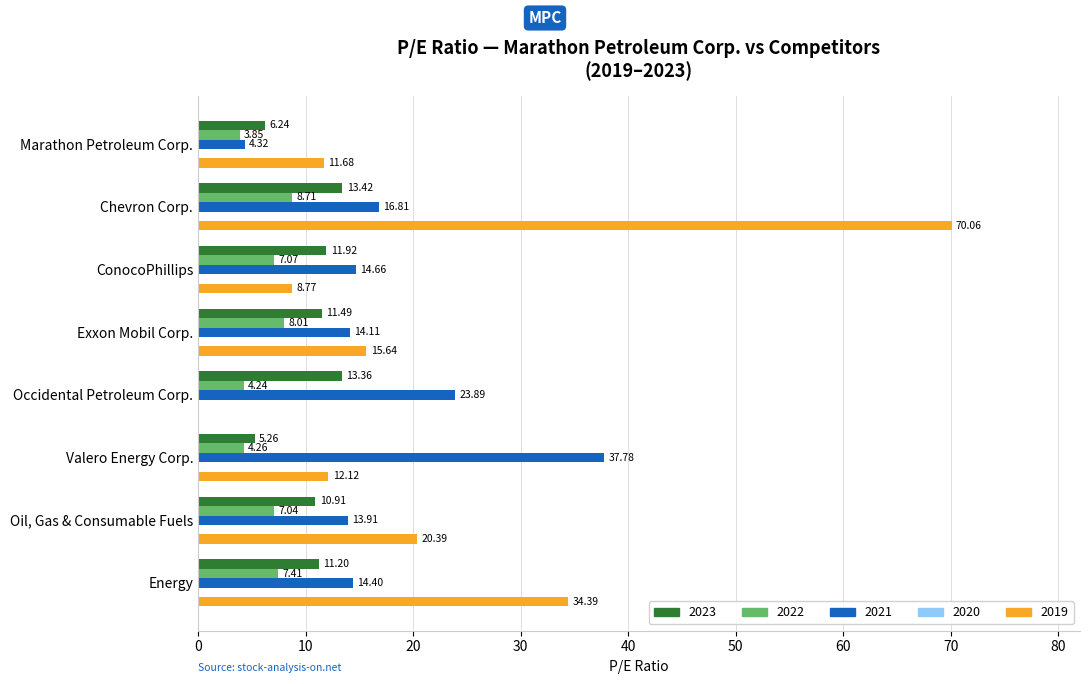

The 2021 series shows 13.9 at Oil, Gas & Consumable Fuels. True or false?

True